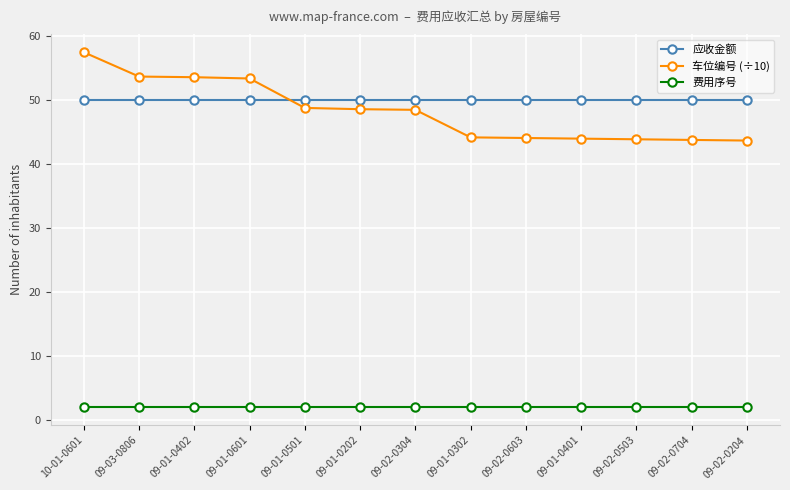

Between 10-01-0601 and 09-02-0503, which series saw the biggest shift?

车位编号 (÷10)